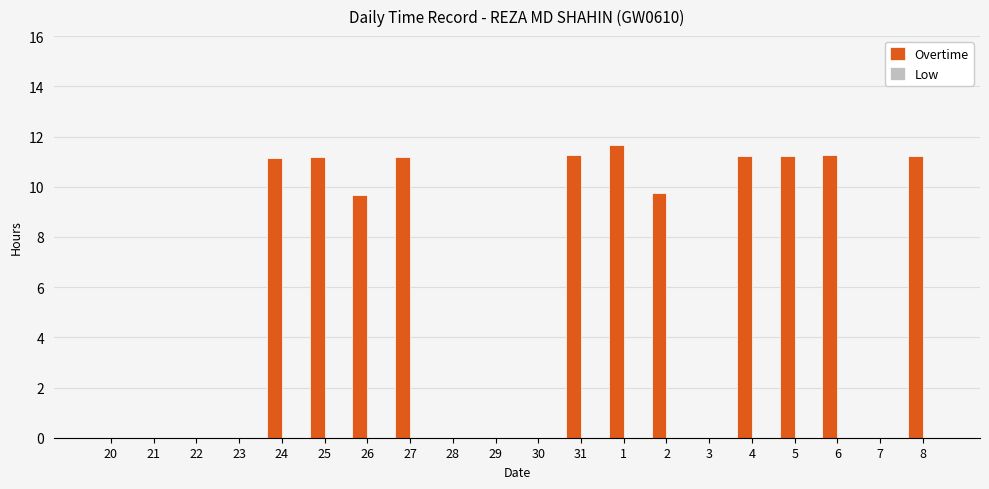

The value at 5 is 11.2. True or false?

True